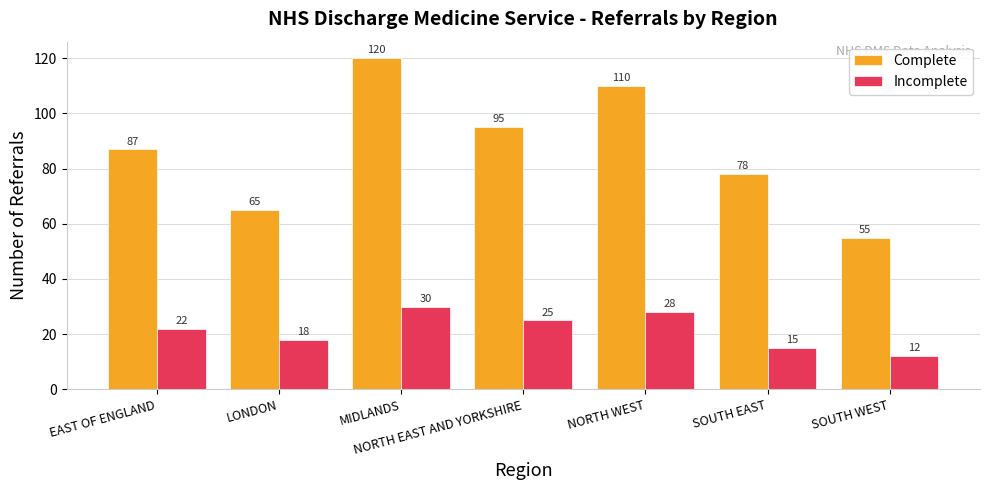

What is the sum of all Complete values?

610